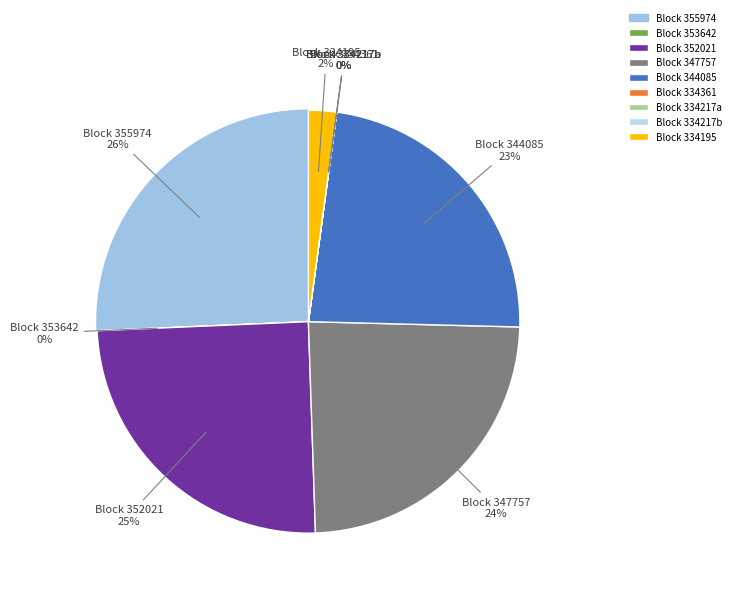

What is the largest slice in the pie chart?

Block 355974